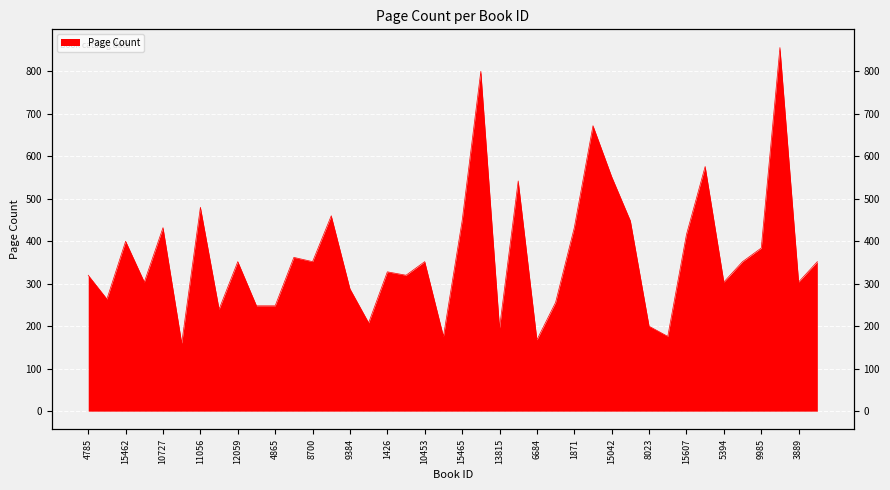

At which label does the data first exceed 352?

15462